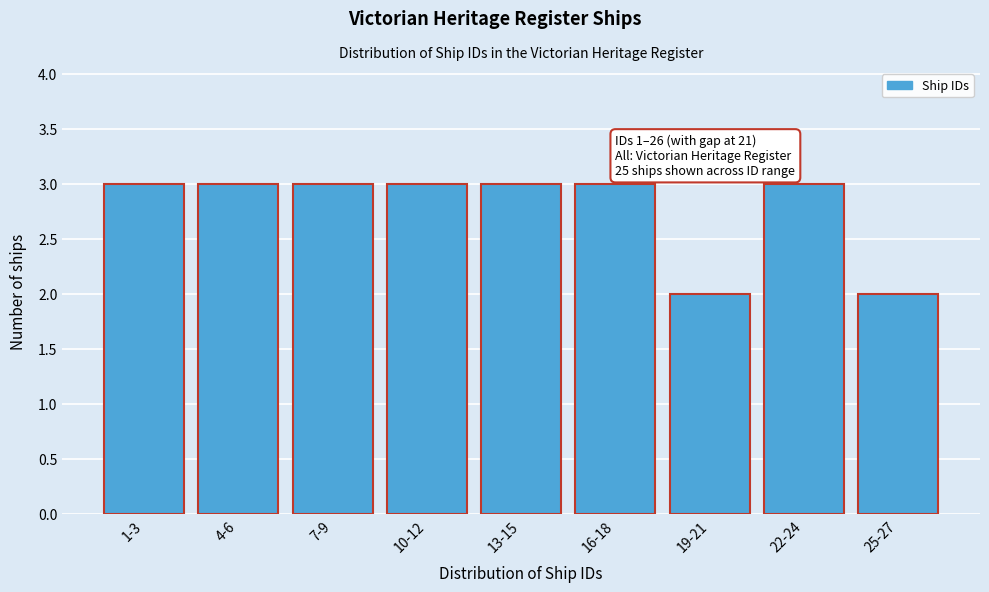

Reading right to left, what are all the values shown in this chart?

25-27=2	22-24=3	19-21=2	16-18=3	13-15=3	10-12=3	7-9=3	4-6=3	1-3=3